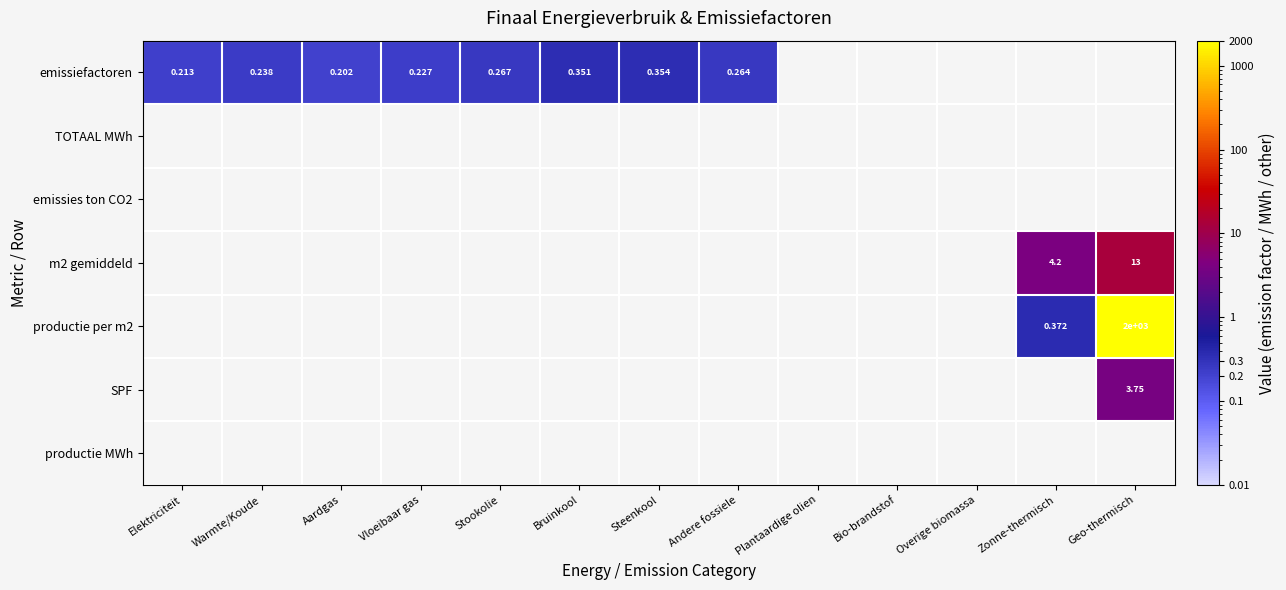

Count the number of data series in this chart.

7